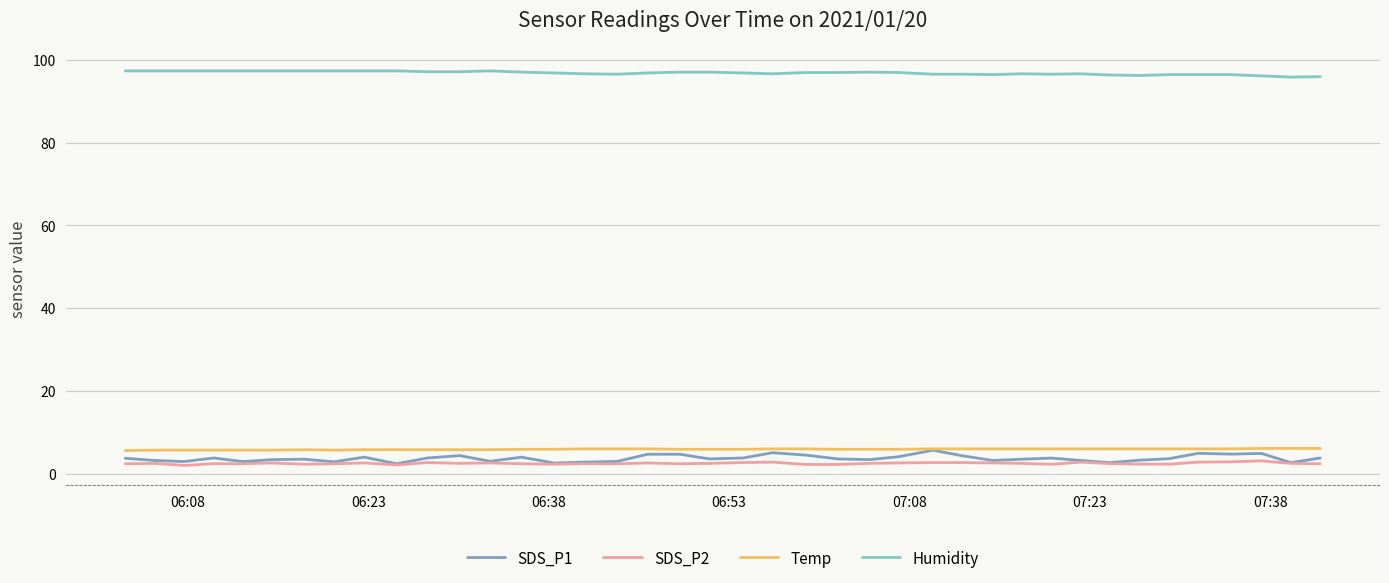

Which series has the largest total across all categories?

Humidity